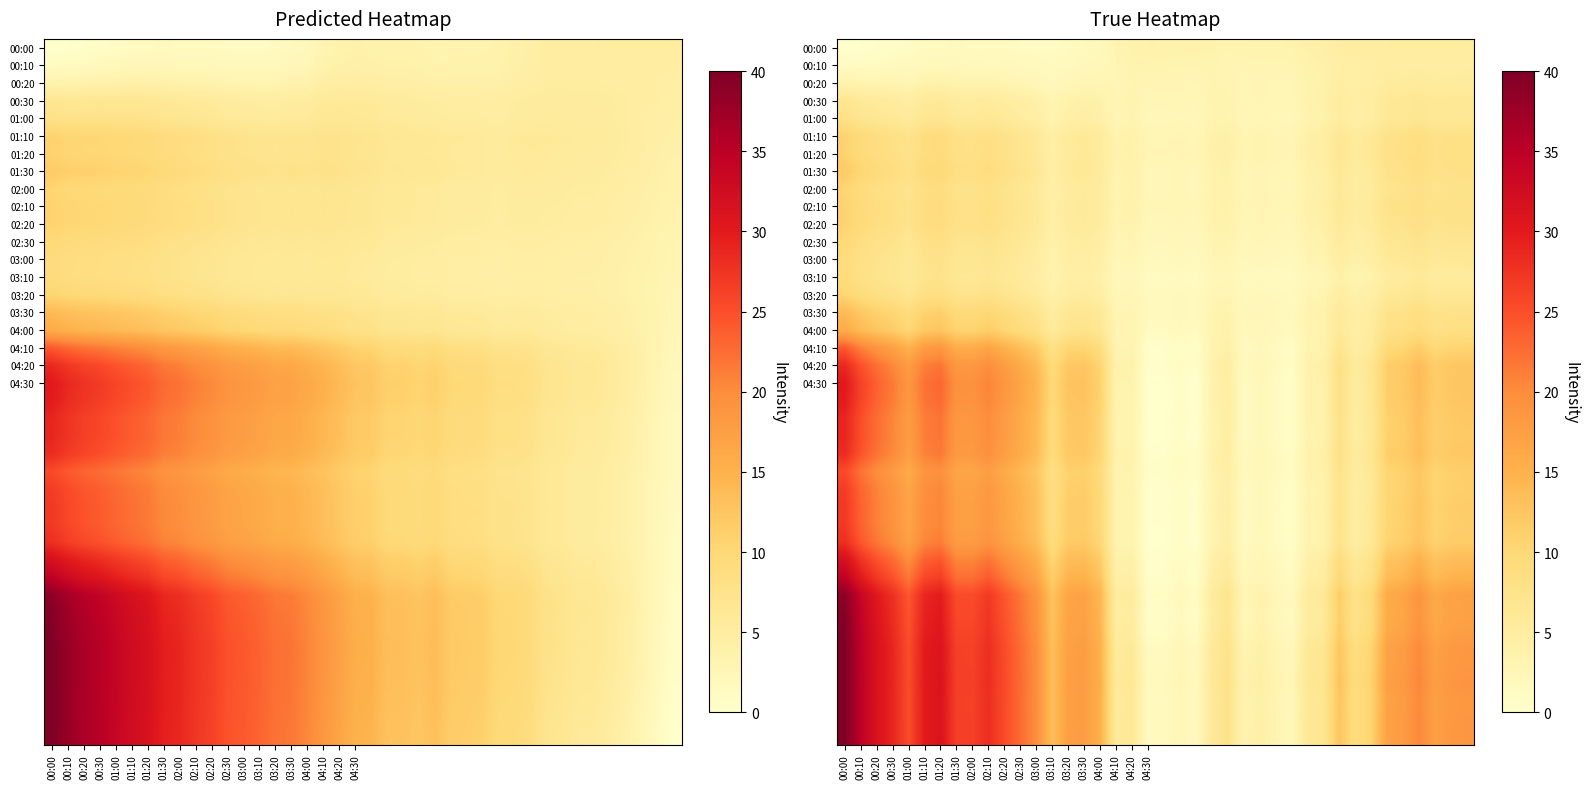

At which category is the sum across all series the highest?

00:00